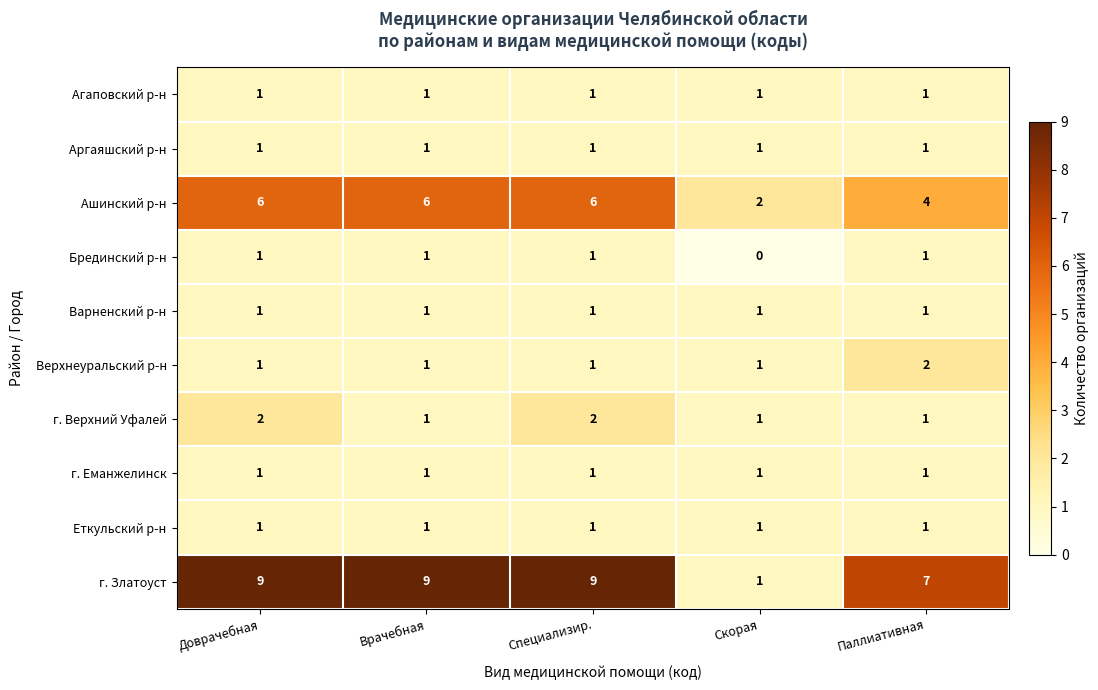

At how many categories does at least one series exceed 1?

5